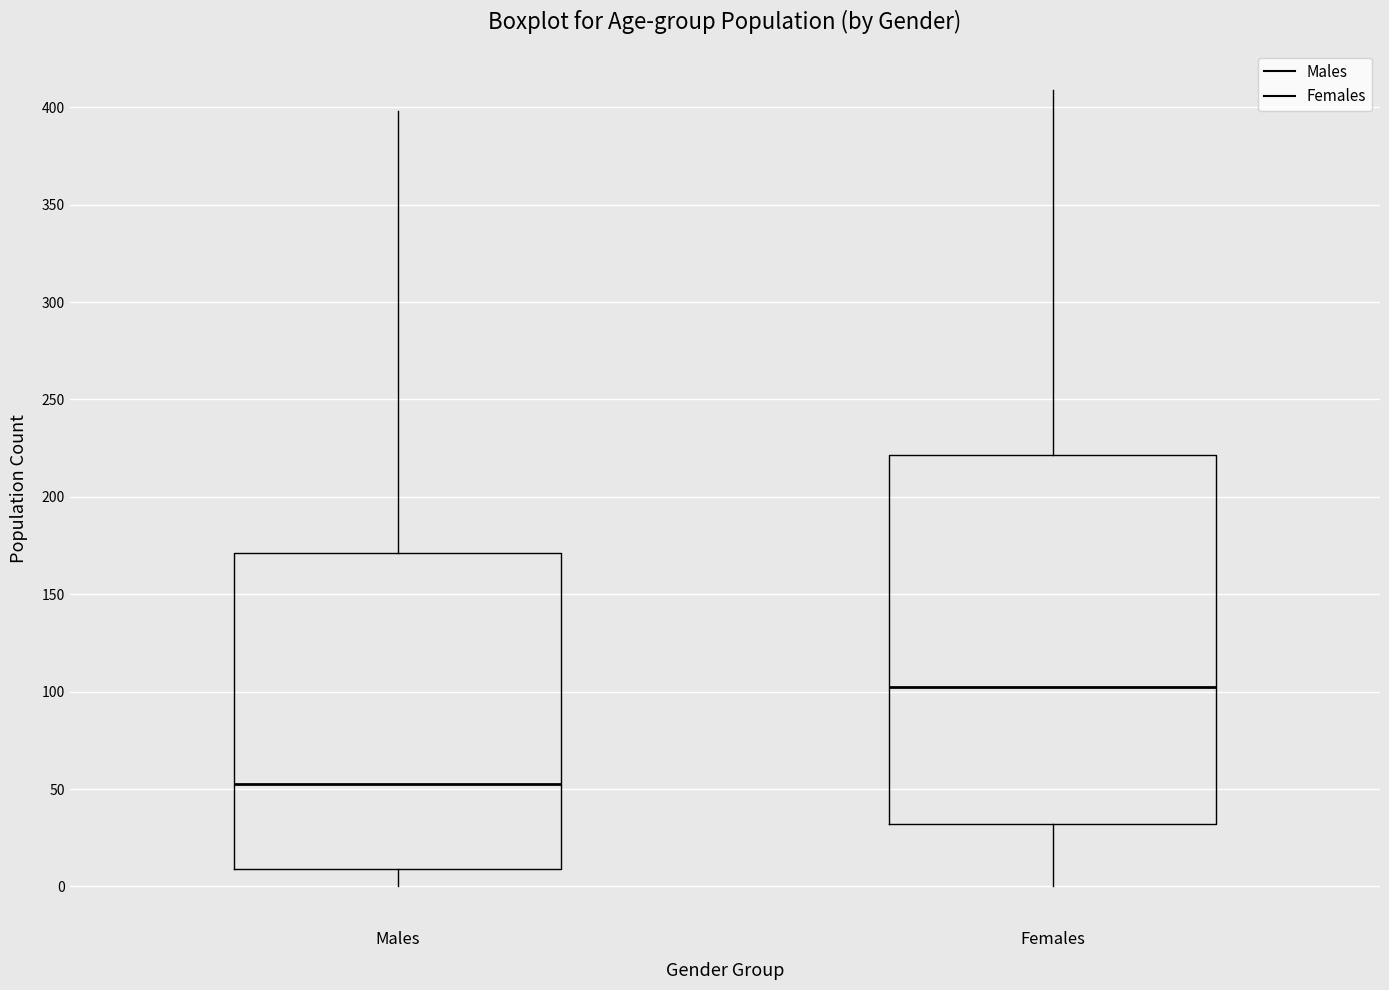

Which box has the lowest median line?

Males